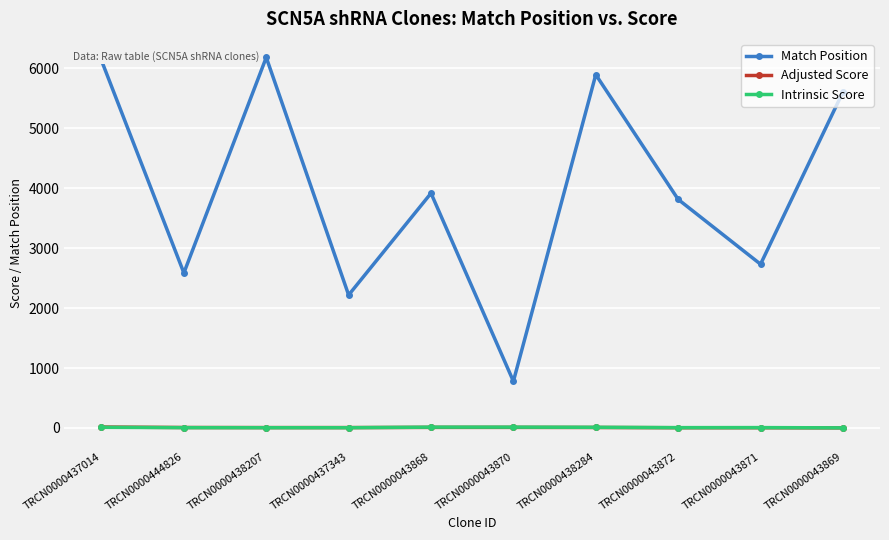

Is it true that Intrinsic Score equals 1.3 at TRCN0000043869?

True